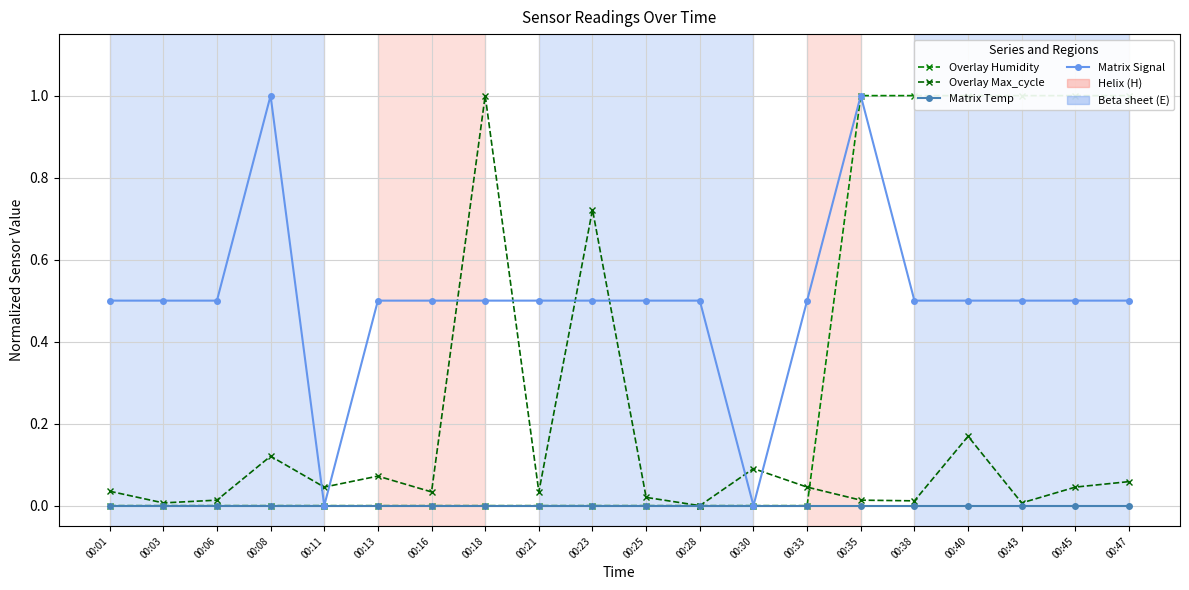

True or false: Matrix Signal and Matrix Temp cross at least once.

False